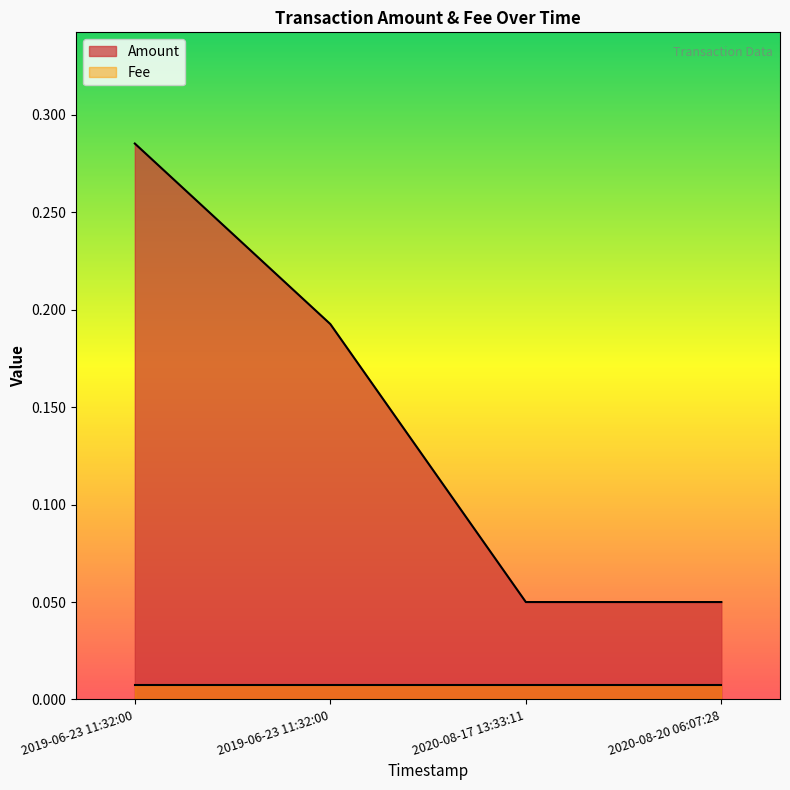

List the labels in order of value, largest first.

2019-06-23 11:32:00, 2019-06-23 11:32:00, 2020-08-17 13:33:11, 2020-08-20 06:07:28